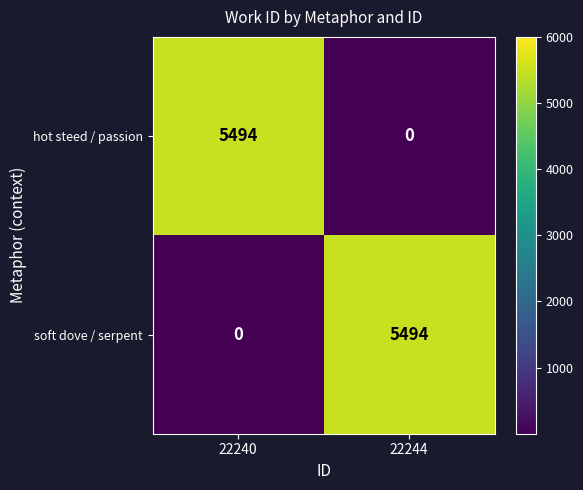

What is the difference between the highest and lowest values at 22240?

5494